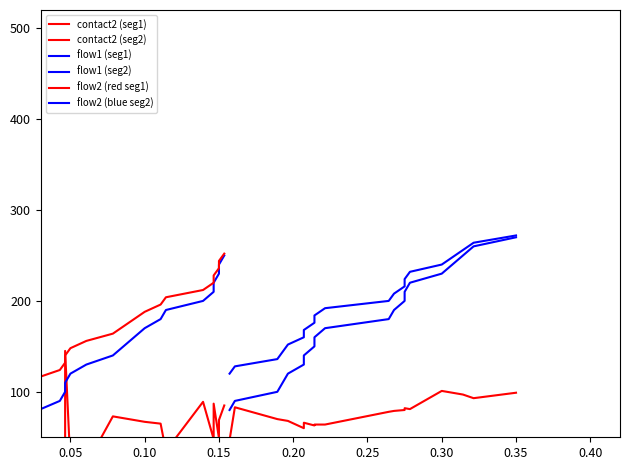

How many values in the flow2 (blue seg2) series are below 200?

10